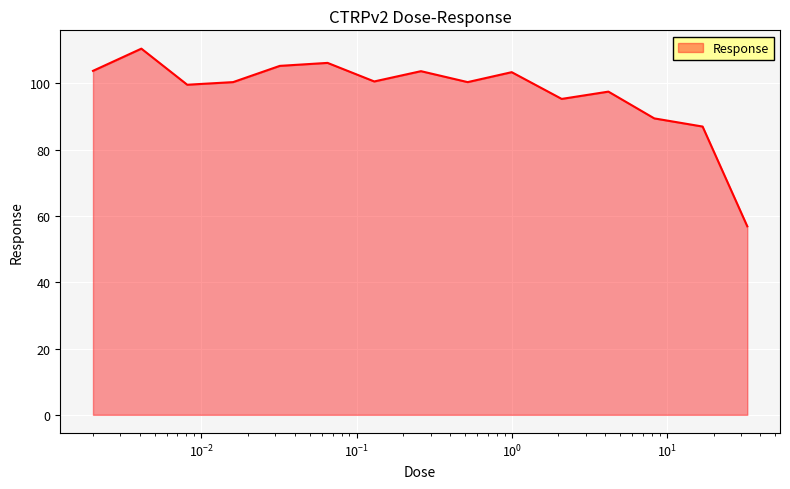

What is the smallest value displayed?

56.9